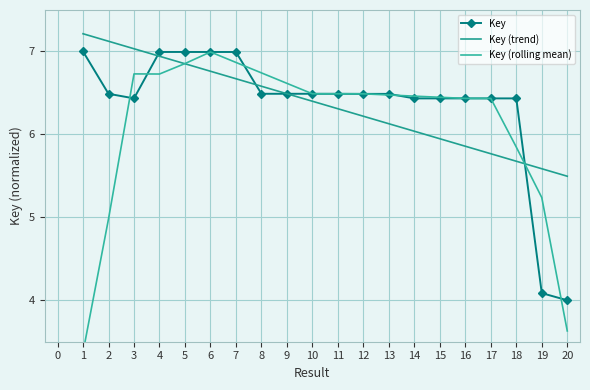

What is the value of the Key (rolling mean) point at the 17th from the left?

6.4